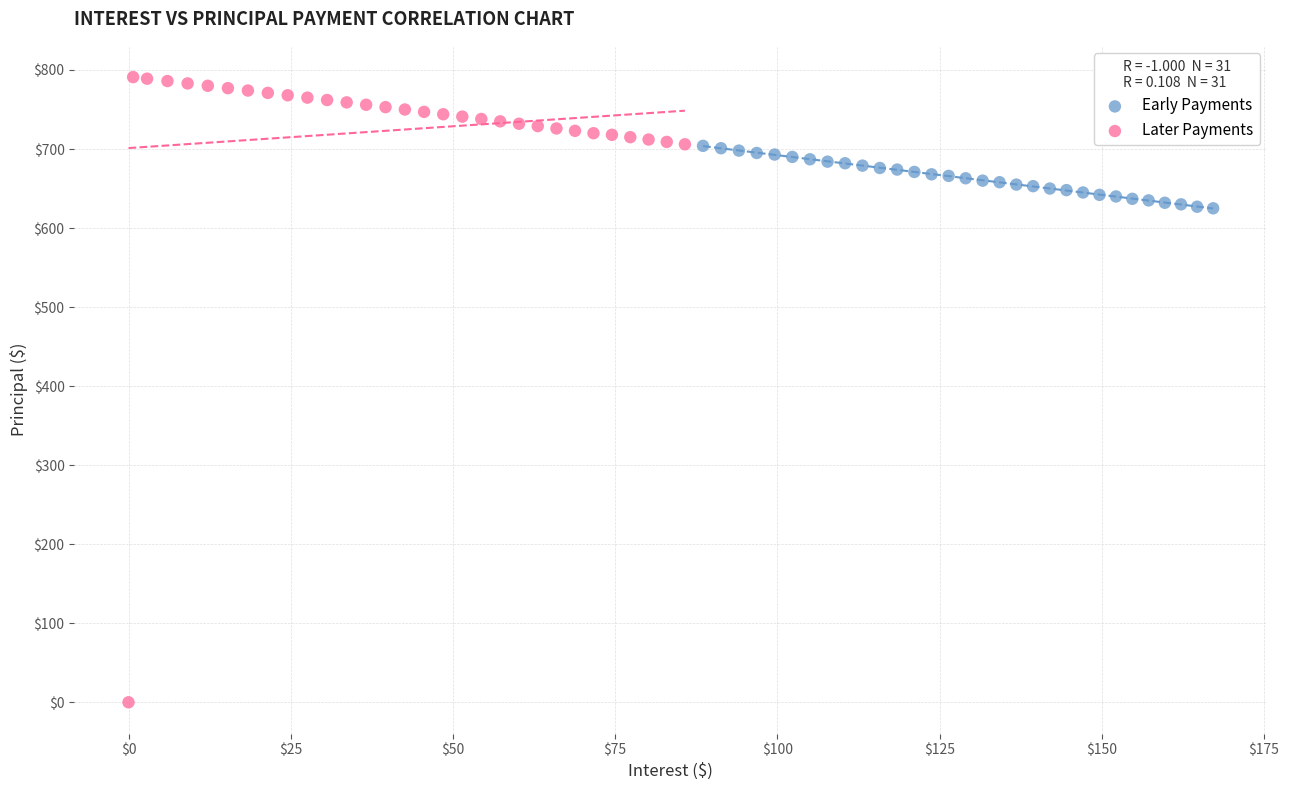

What are all the series names shown in the legend?

Early Payments, Later Payments